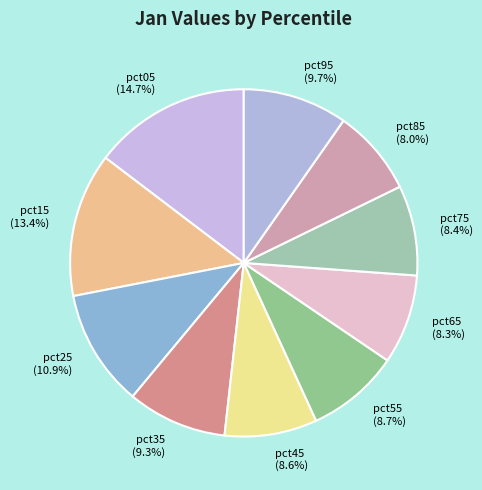

Is it true that pct25 is 2% of the pie?

False